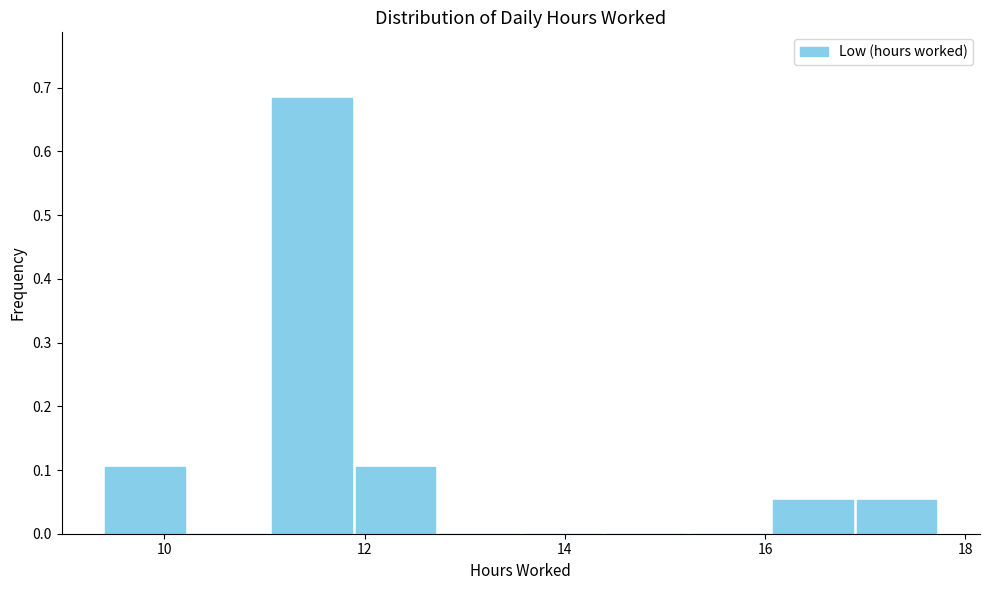

Reading left to right, transcribe this chart: for each bar, give the range it covers on the x-axis and its height. Neither the bar edges nor the heights are printed on the chart, so give them approximately, as read against the axes.

9.4 to 10.2: 0.11
10.2 to 11.0: 0
11.0 to 11.8: 0.68
11.8 to 12.8: 0.11
12.8 to 13.6: 0
13.6 to 14.4: 0
14.4 to 15.2: 0
15.2 to 16.0: 0
16.0 to 16.8: 0.05
16.8 to 17.8: 0.05